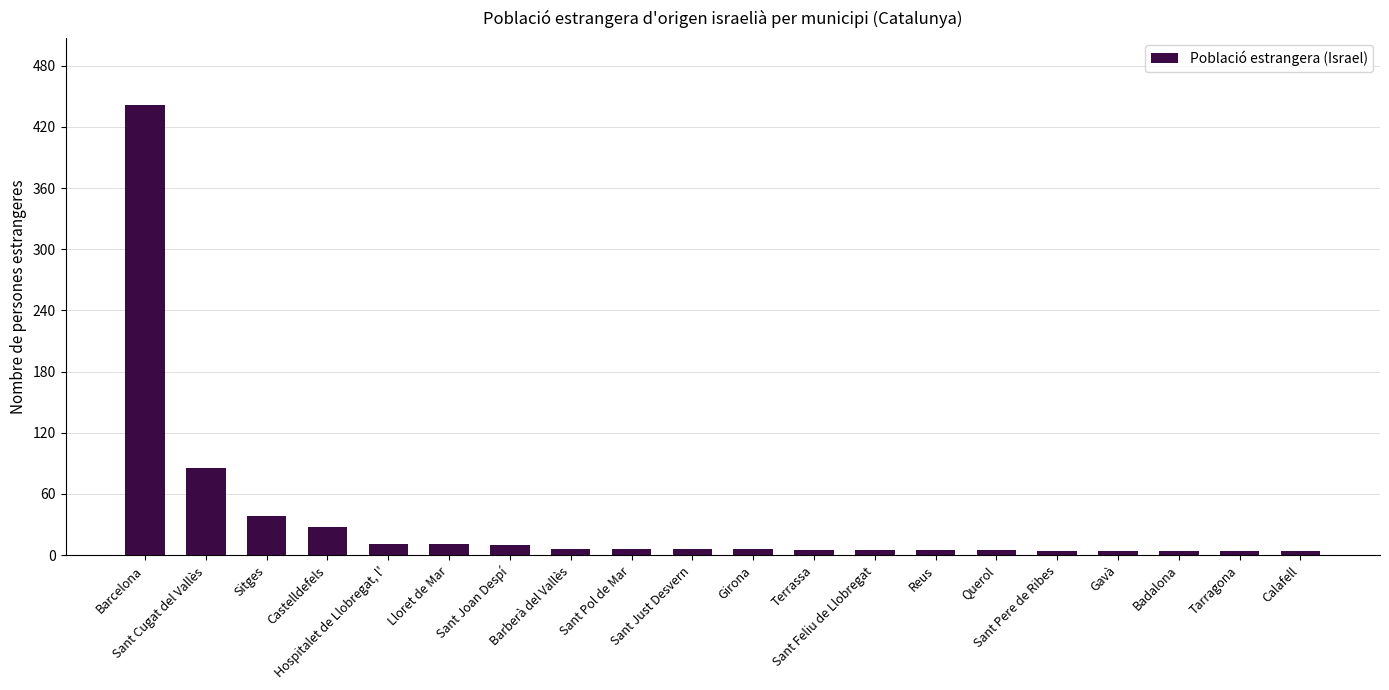

What is the difference between the second highest and minimum values?

81